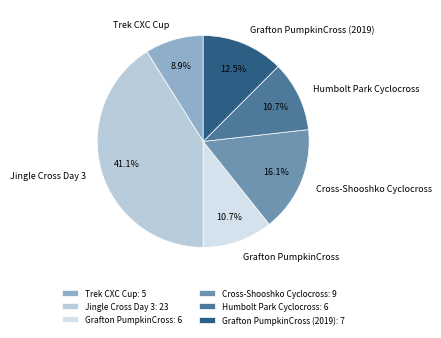

Approximately how many times larger is the value at Grafton PumpkinCross (2019) compared to Jingle Cross Day 3?

0.3